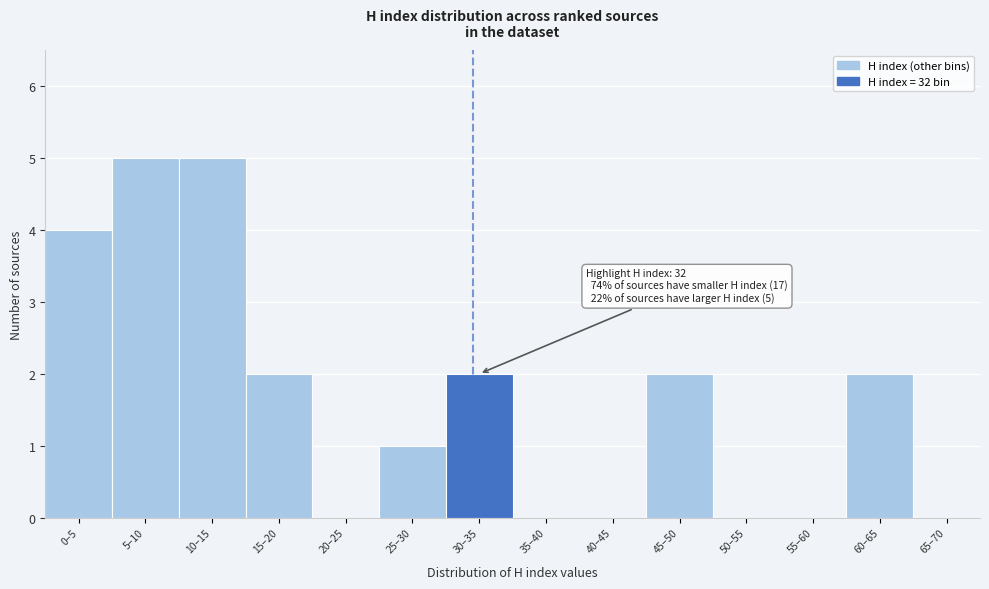

Reading right to left, what are all the values shown in this chart?

65–70=0	60–65=2	55–60=0	50–55=0	45–50=2	40–45=0	35–40=0	30–35=2	25–30=1	20–25=0	15–20=2	10–15=5	5–10=5	0–5=4